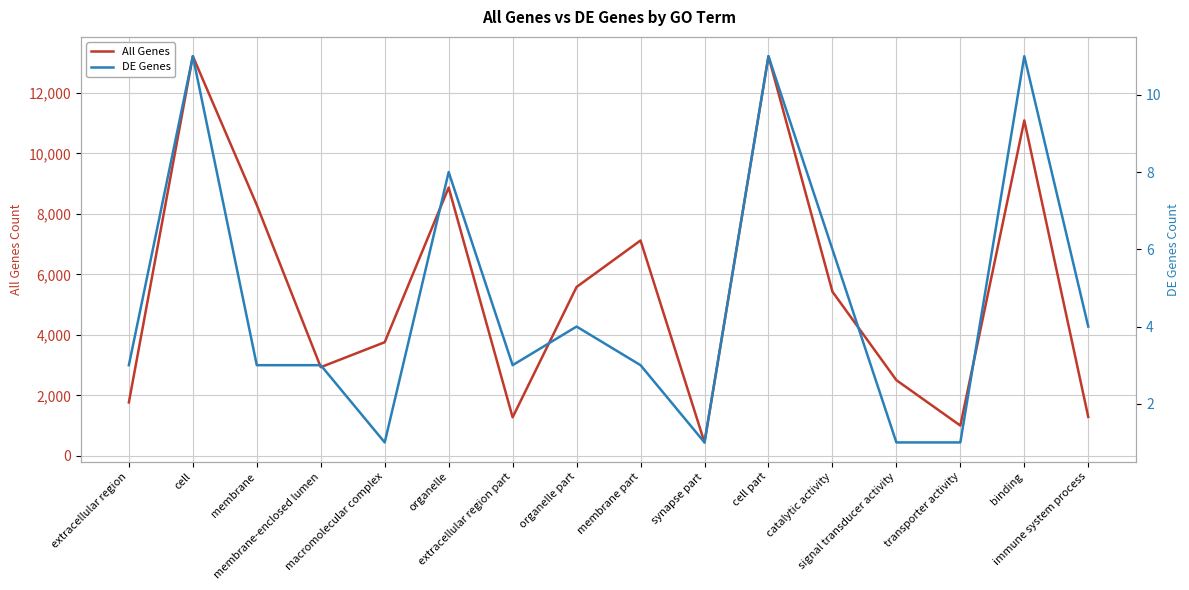

What is the lowest value of the DE Genes series?

1